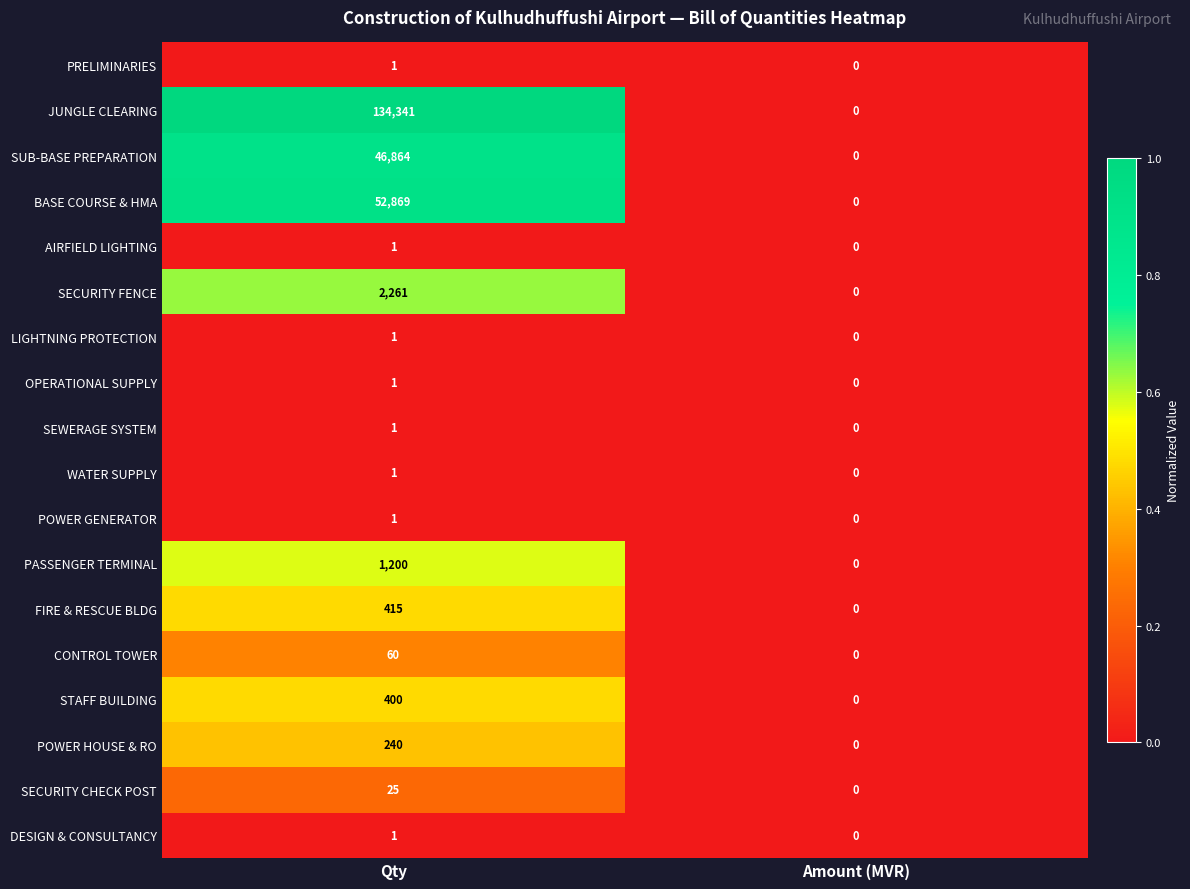

Which series changed the most between Qty and Amount (MVR)?

JUNGLE CLEARING